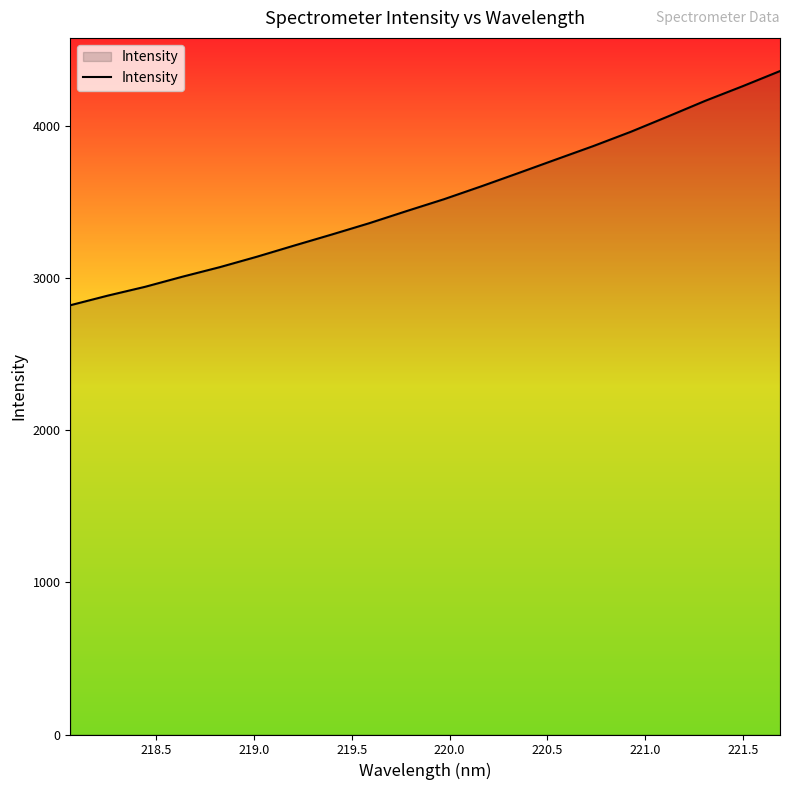

What is the difference between the maximum and minimum values?

1538.3